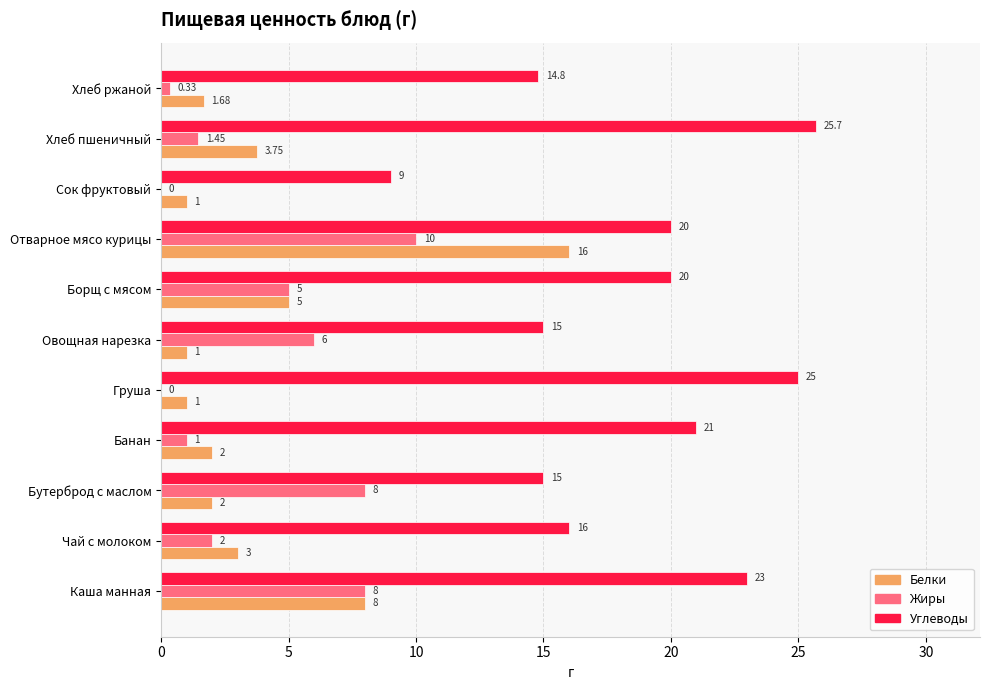

At which label does Углеводы reach its peak?

Хлеб пшеничный